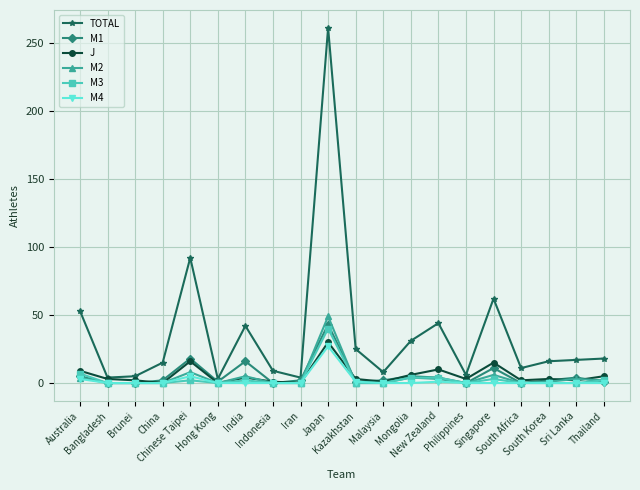

Which series has the largest range (max minus min)?

TOTAL